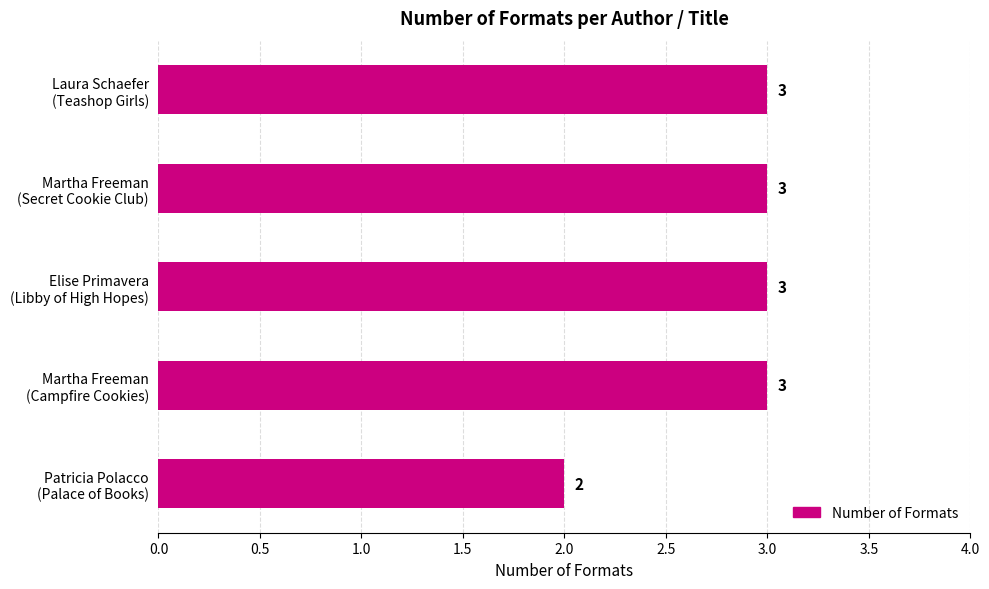

Reading bottom to top, what are all the values shown in this chart?

2	3	3	3	3